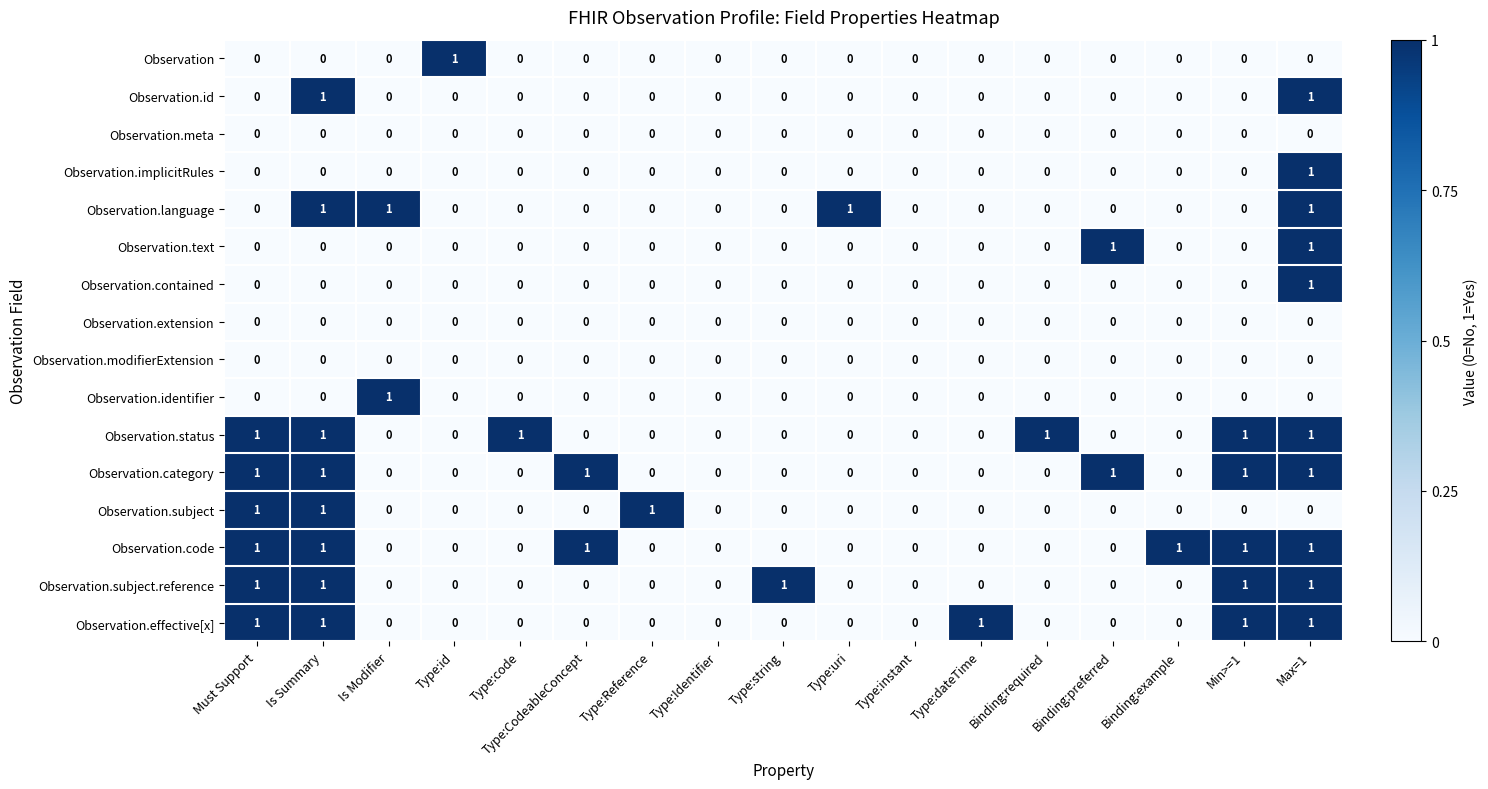

At which category is the sum across all series the highest?

Max=1